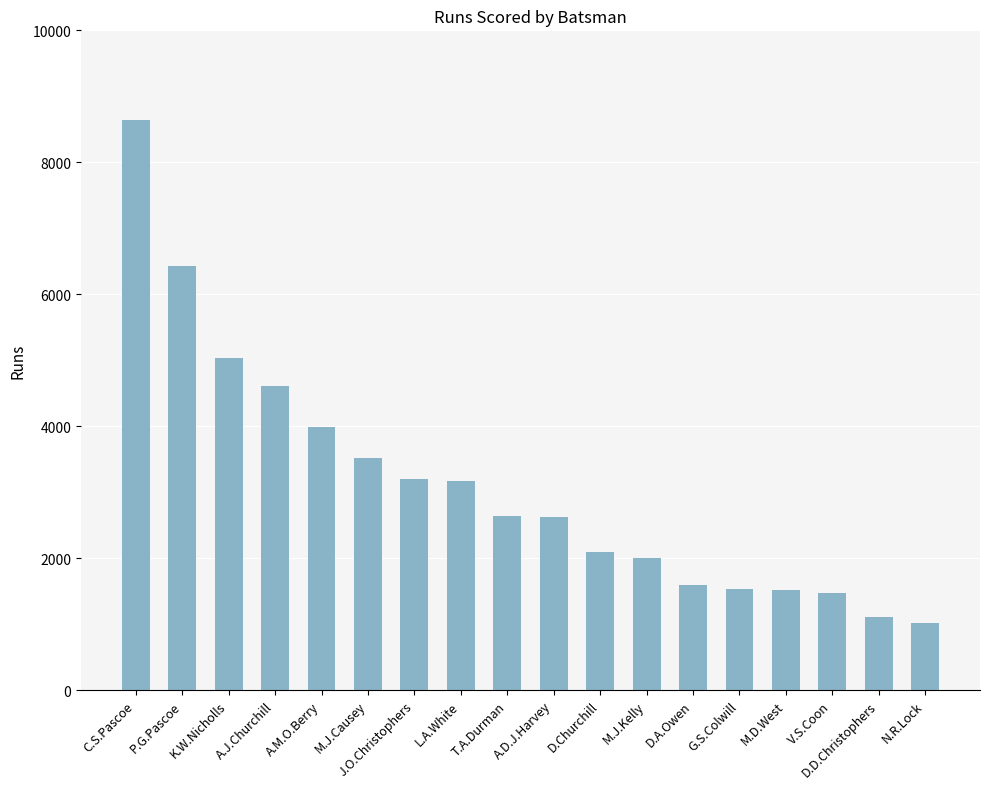

The value at K.W.Nicholls is 7954. True or false?

False